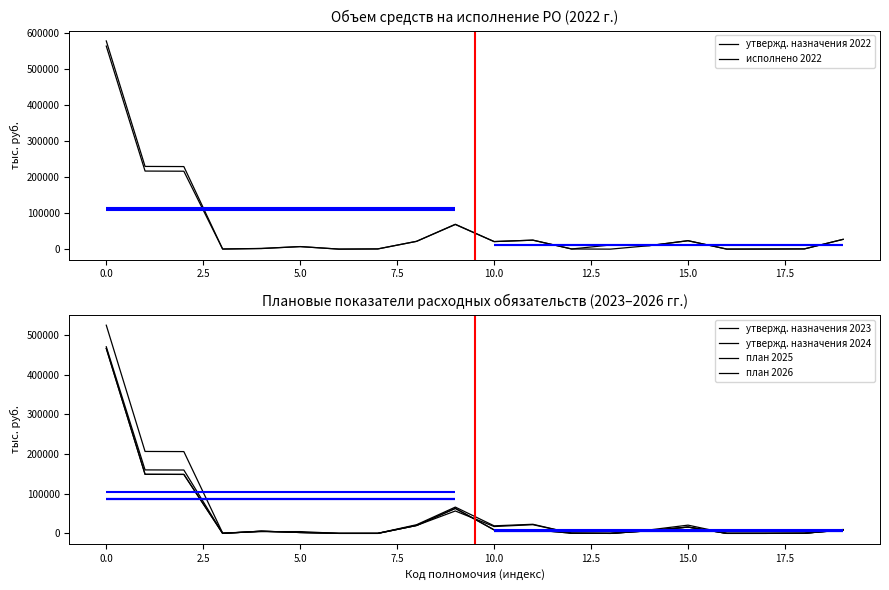

What is the difference between the maximum and minimum values in the утвержд. назначения 2023 series?

525056.9